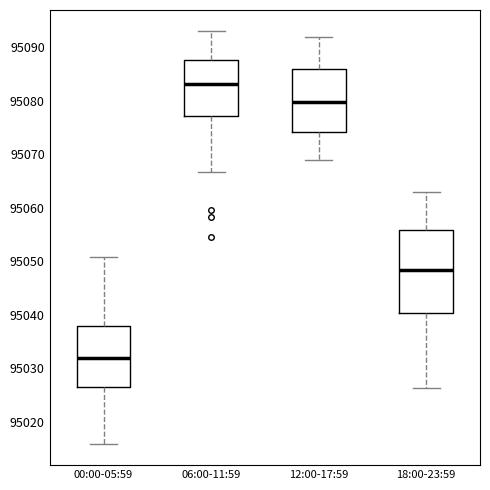

Comparing the boxes themselves (not the whiskers), which one is the tallest?

18:00-23:59